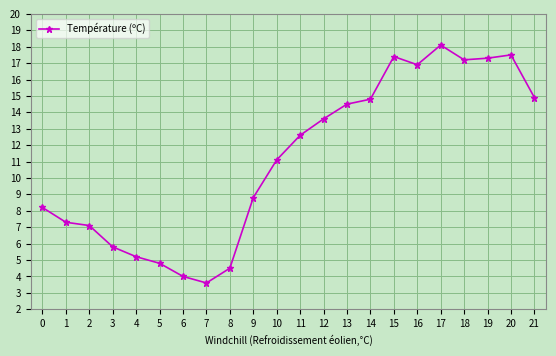

At which label does the data first exceed 12?

11